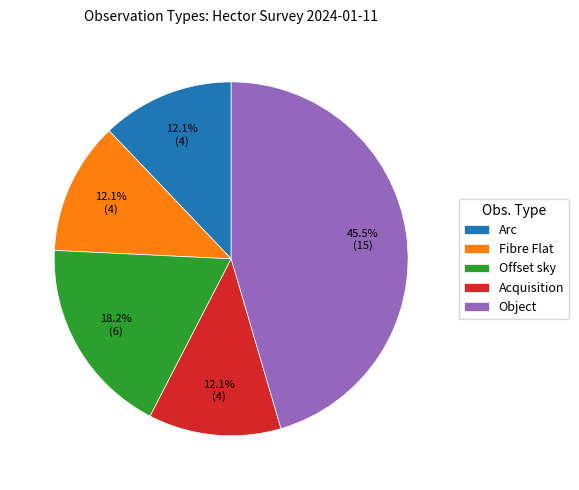

How many slices are in this pie chart?

5